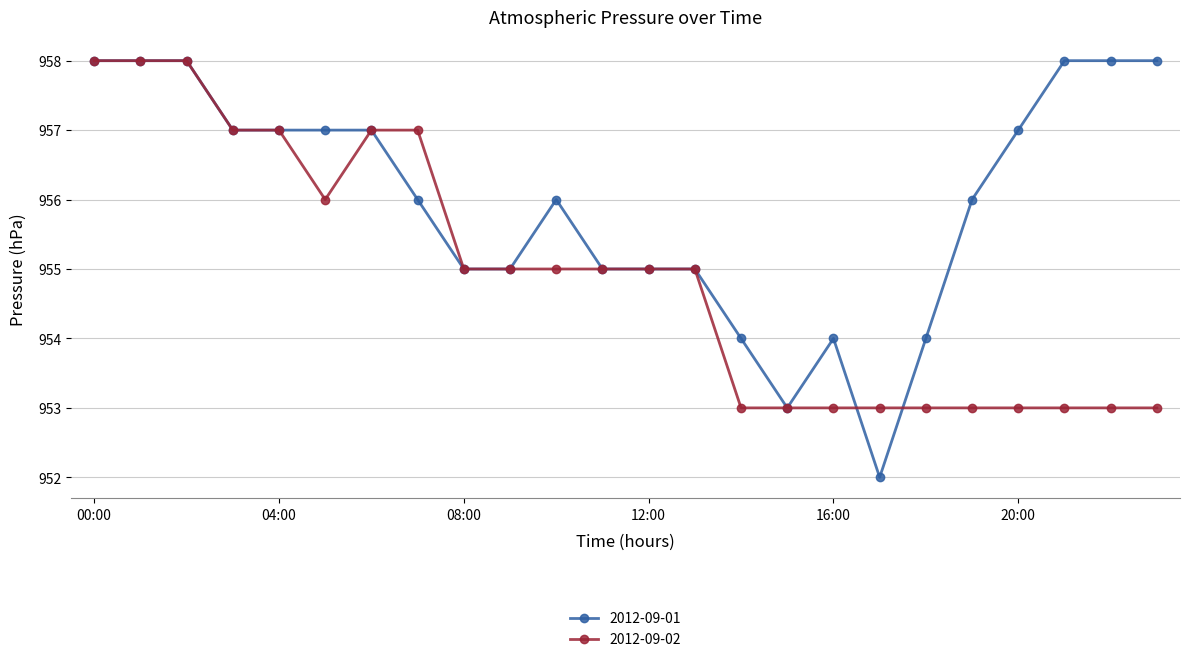

How many lines are shown in the chart?

2